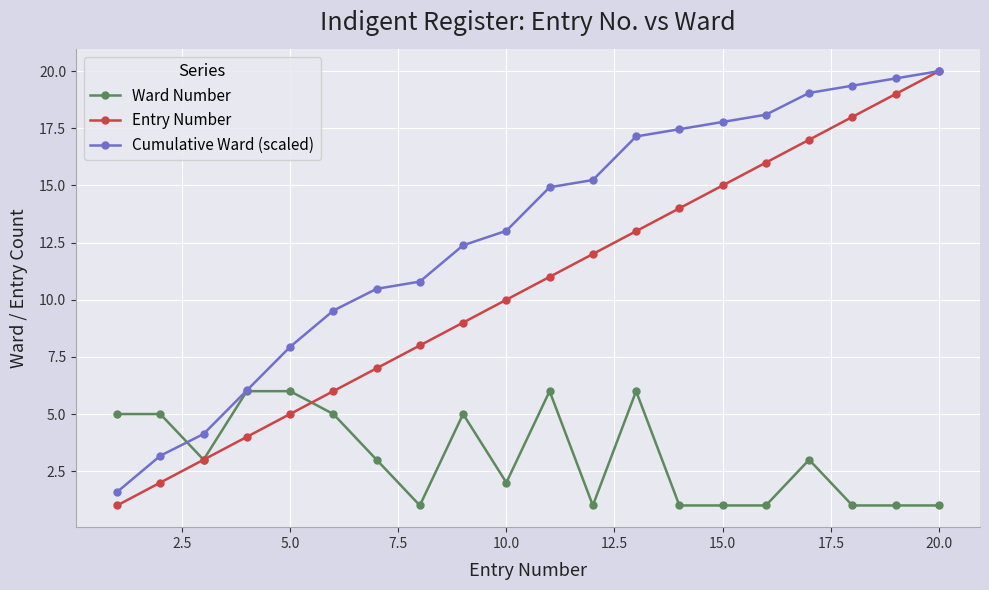

What is the highest value of the Entry Number series?

20.0